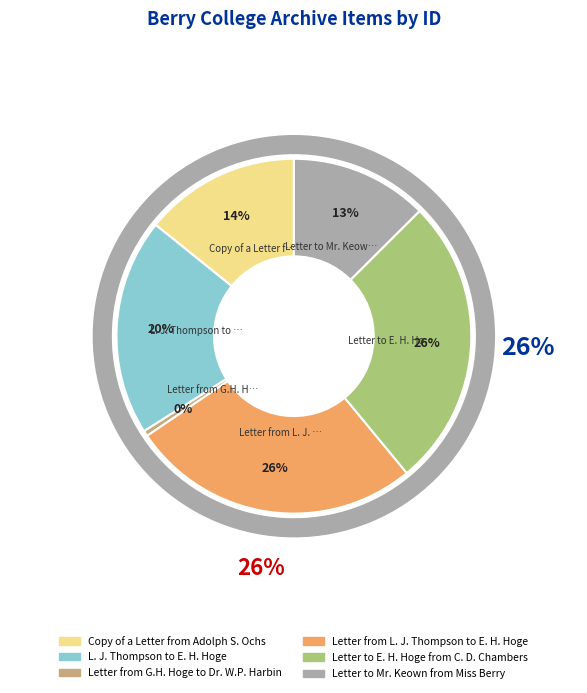

To the nearest percent, what portion does Letter to Mr. Keown from Miss Berry represent?

13%